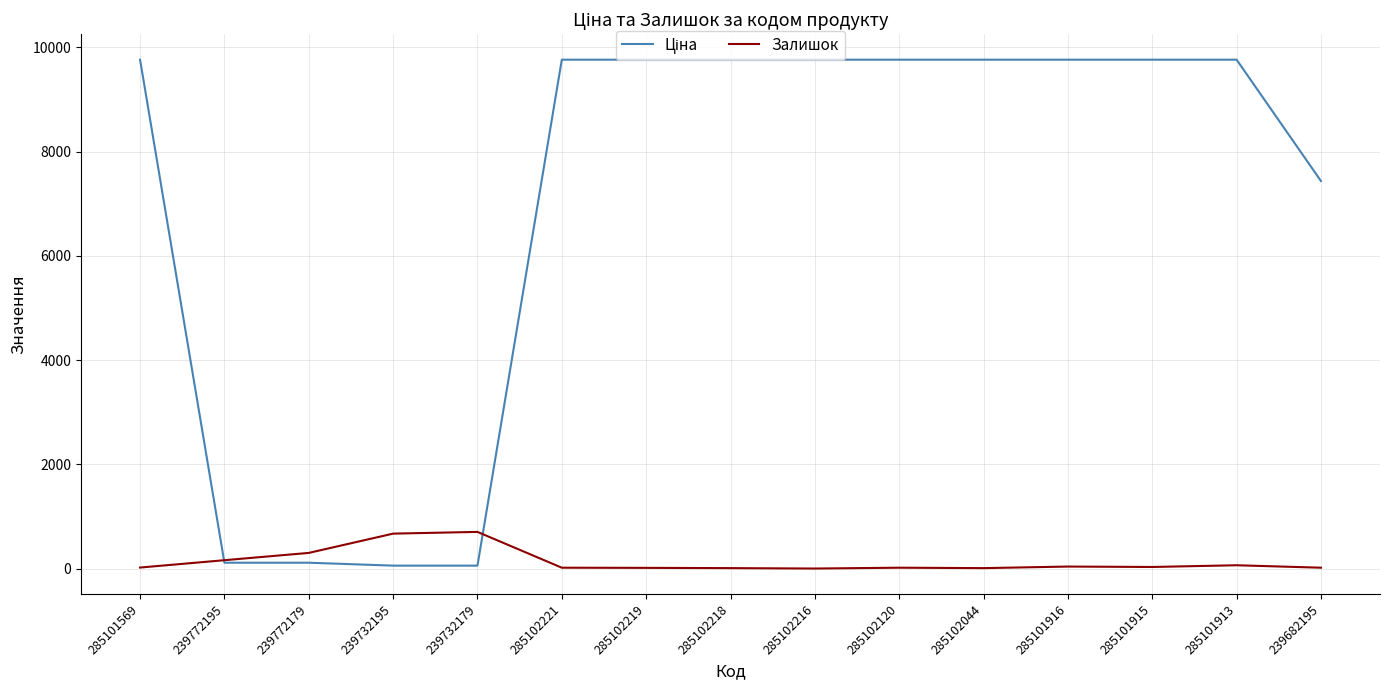

What is the highest value of the Залишок series?

703.0